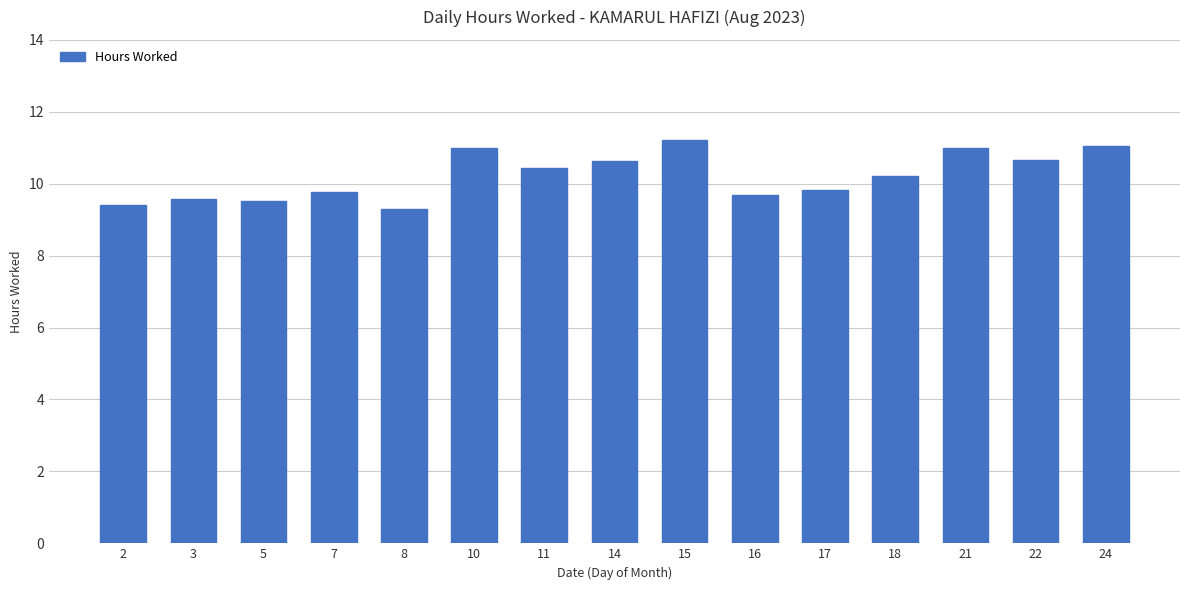

What is the minimum value shown in the chart?

9.3